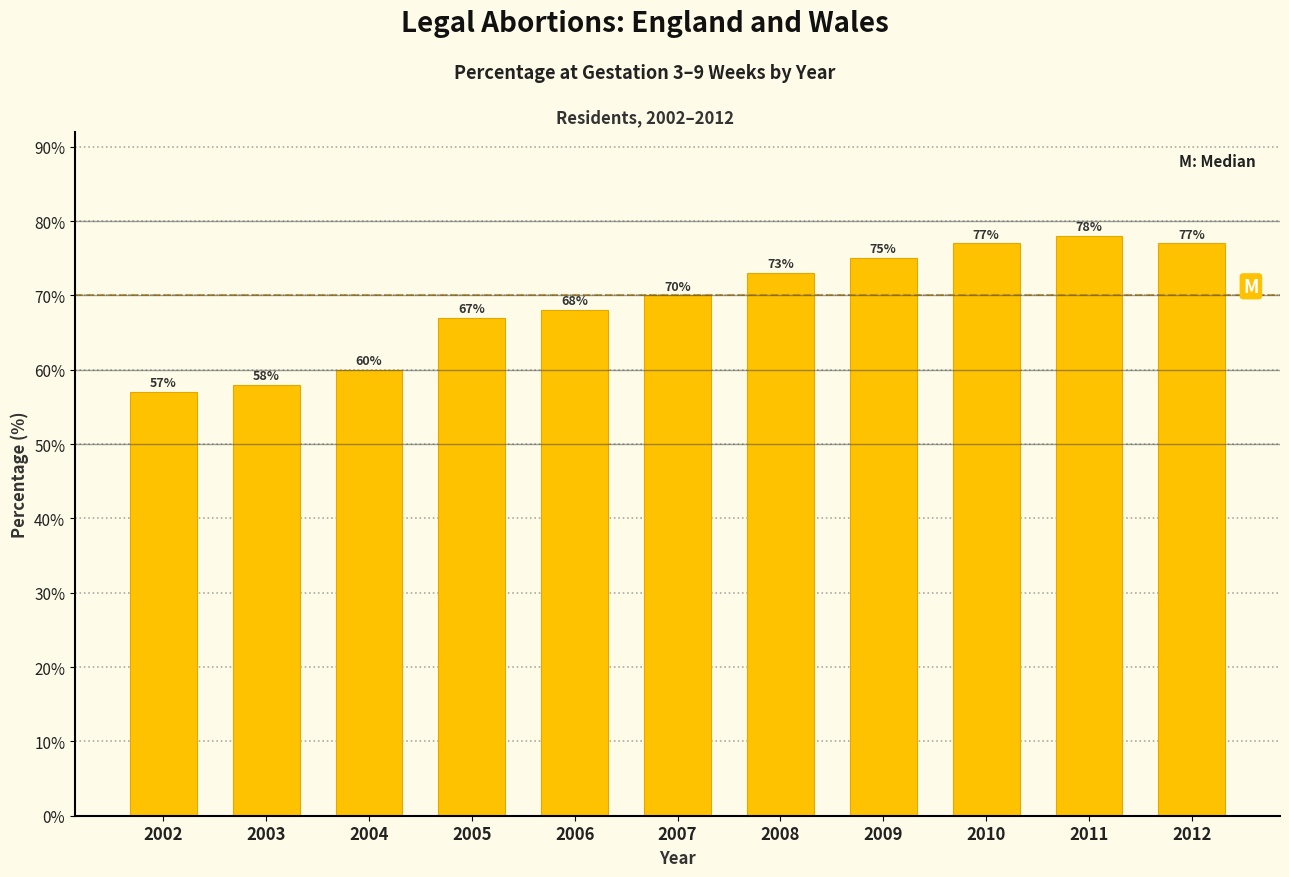

Reading left to right, extract all data points from this chart.

57	58	60	67	68	70	73	75	77	78	77